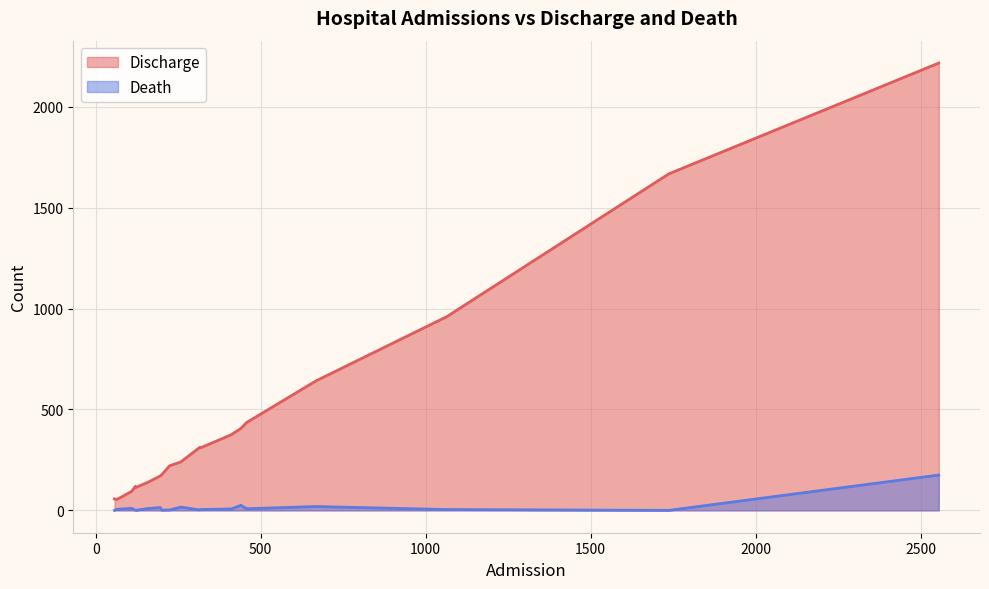

Which series has the widest spread of values?

Discharge